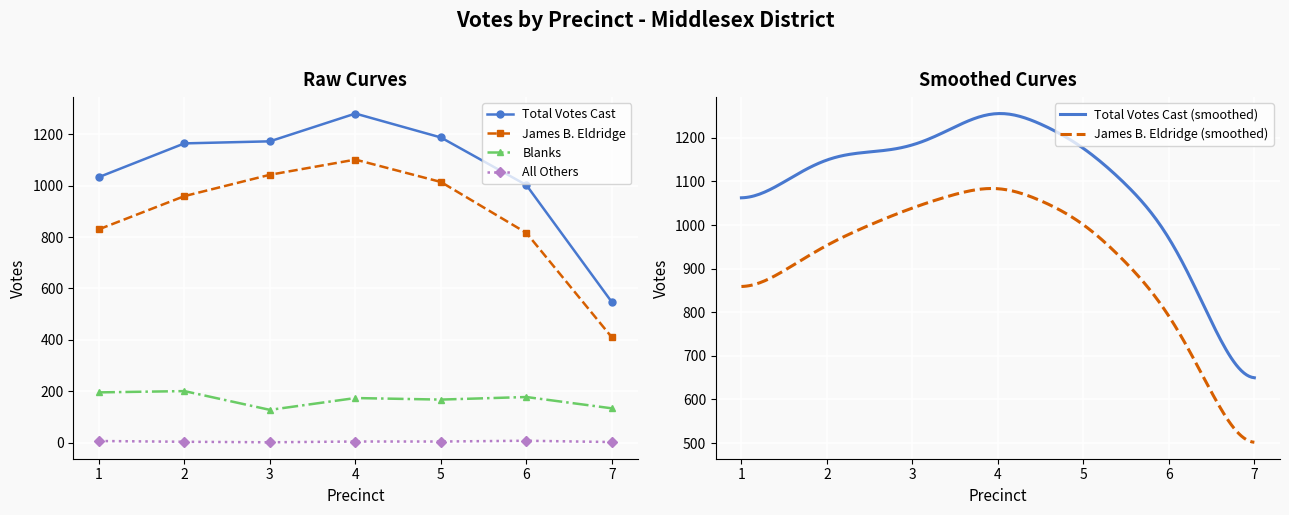

What is the total value across all series at 2?

2328